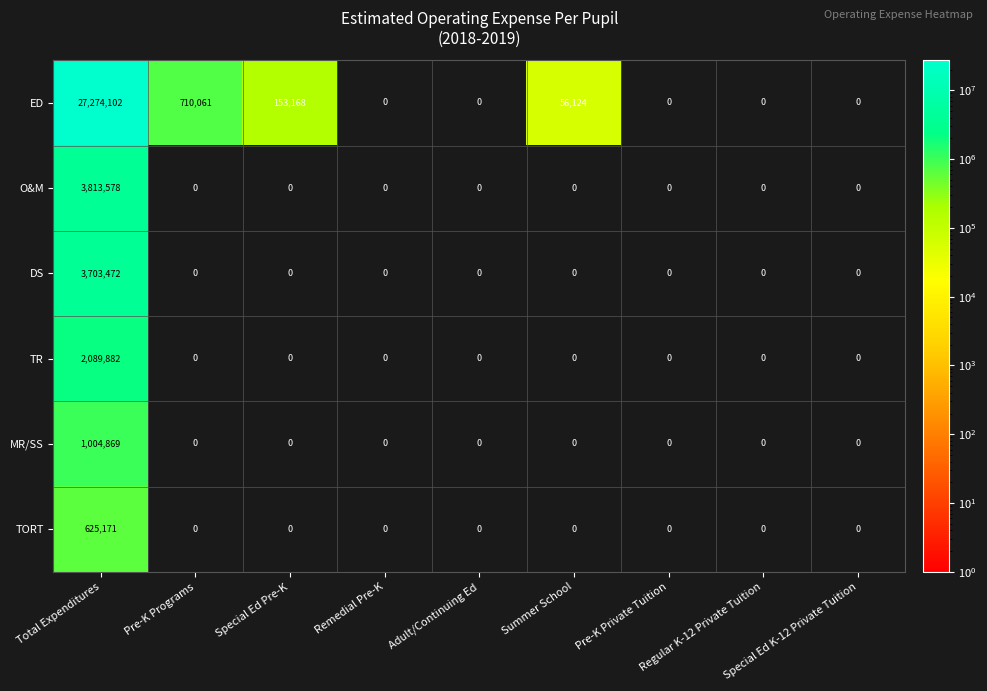

What is the maximum value for ED?

27274102